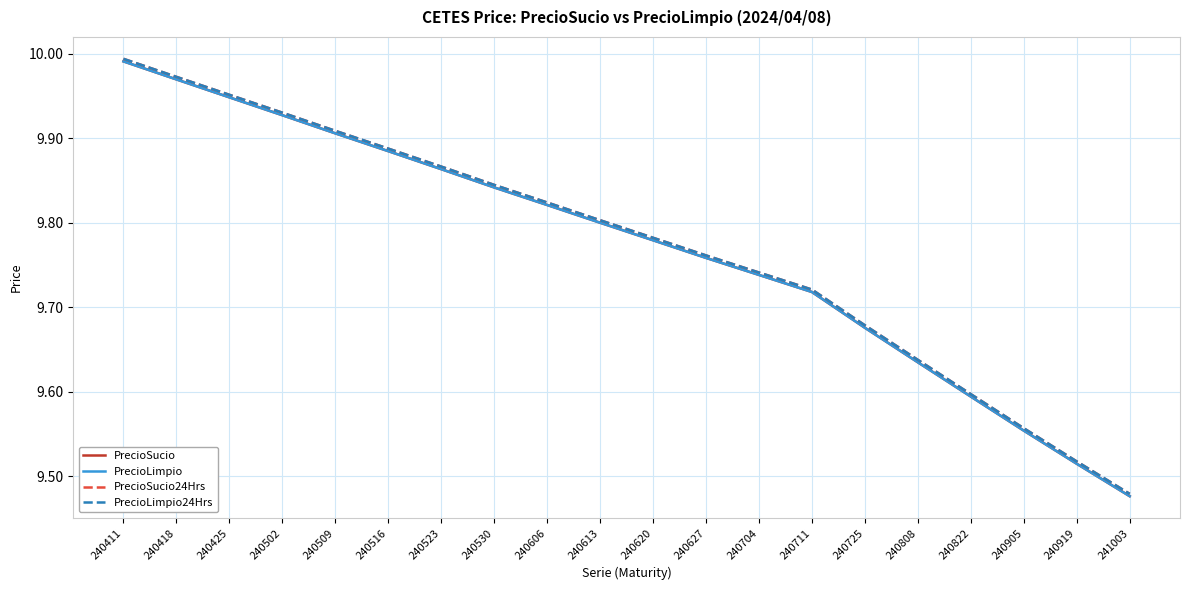

Reading right to left, transcribe all the data shown in this chart.

PrecioSucio: 9.5	9.5	9.6	9.6	9.6	9.7	9.7	9.7	9.8	9.8	9.8	9.8	9.8	9.9	9.9	9.9	9.9	9.9	10.0	10.0
PrecioLimpio: 9.5	9.5	9.6	9.6	9.6	9.7	9.7	9.7	9.8	9.8	9.8	9.8	9.8	9.9	9.9	9.9	9.9	9.9	10.0	10.0
PrecioSucio24Hrs: 9.5	9.5	9.6	9.6	9.6	9.7	9.7	9.7	9.8	9.8	9.8	9.8	9.8	9.9	9.9	9.9	9.9	10.0	10.0	10.0
PrecioLimpio24Hrs: 9.5	9.5	9.6	9.6	9.6	9.7	9.7	9.7	9.8	9.8	9.8	9.8	9.8	9.9	9.9	9.9	9.9	10.0	10.0	10.0